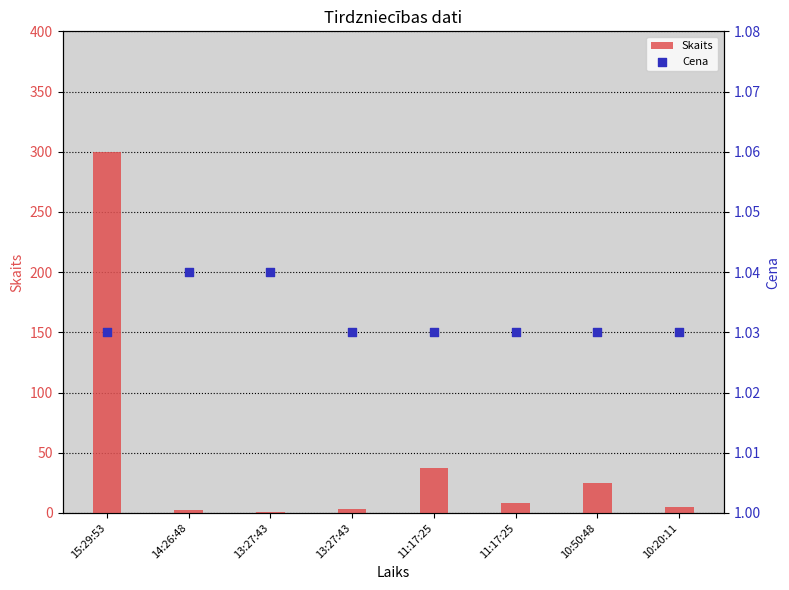

At how many categories does at least one series exceed 129?

1